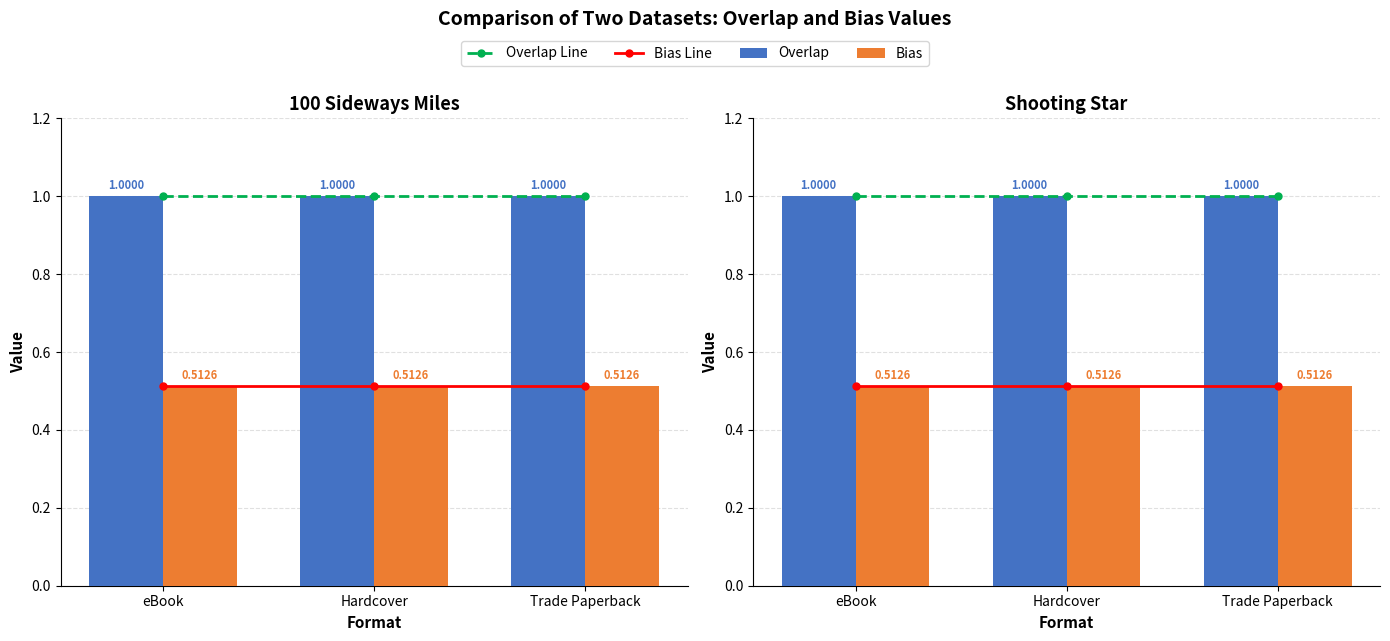

What is the label of the 2nd bar from the right?

Hardcover